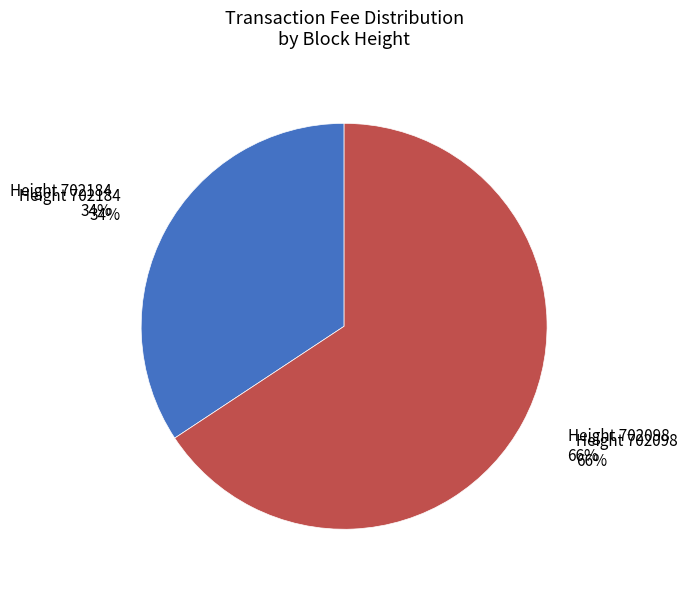

To the nearest percent, what portion does 702098 represent?

66%